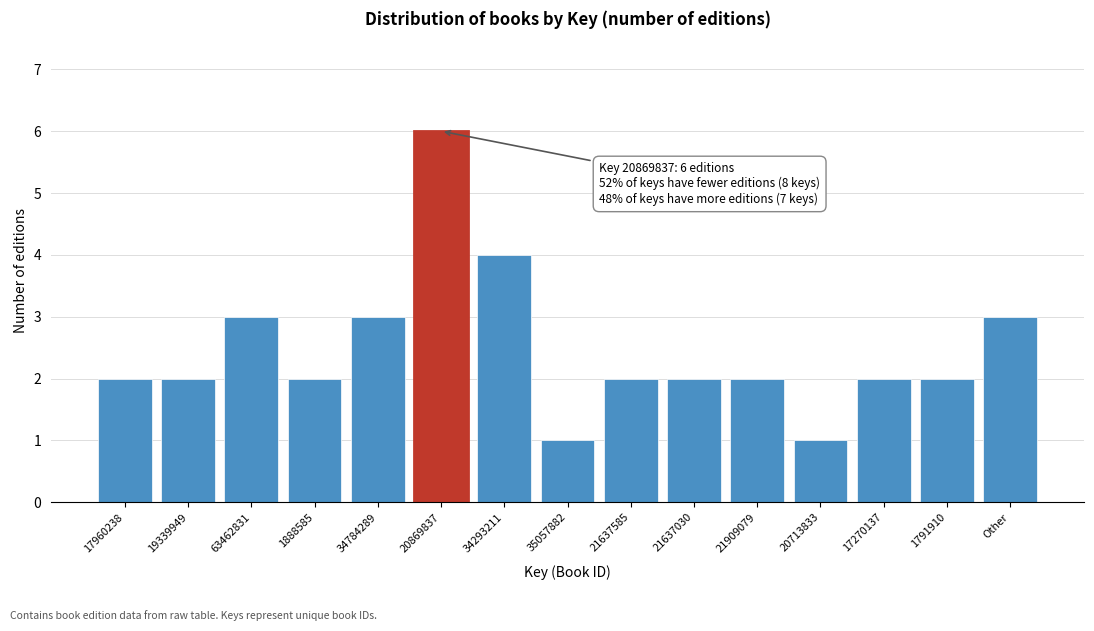

Reading left to right, list all the values displayed in this chart.

17960238=2	19339949=2	63462831=3	1888585=2	34784289=3	20869837=6	34293211=4	35057882=1	21637585=2	21637030=2	21909079=2	20713833=1	17270137=2	1791910=2	Other=3